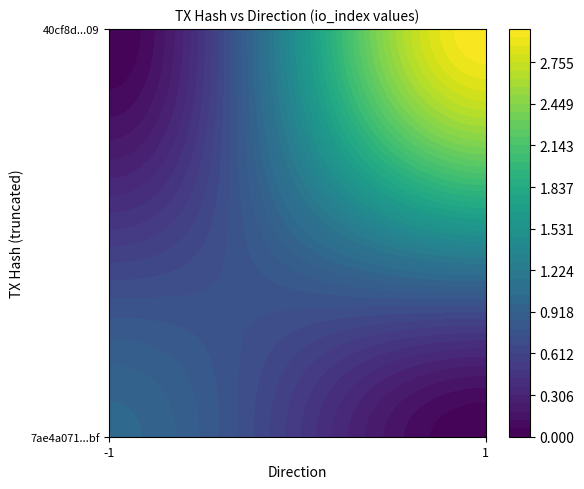

Which series changed the most between direction and io_index?

7ae4a071905b89b9ff064619103bbbcbcf334bf